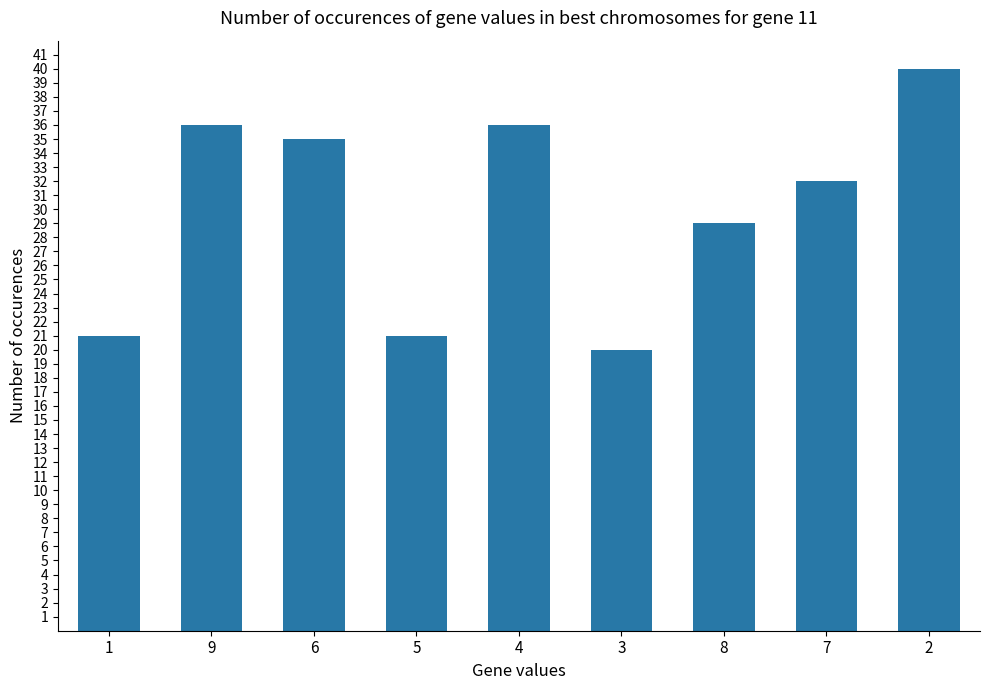

What is the label of the 6th bar from the right?

5